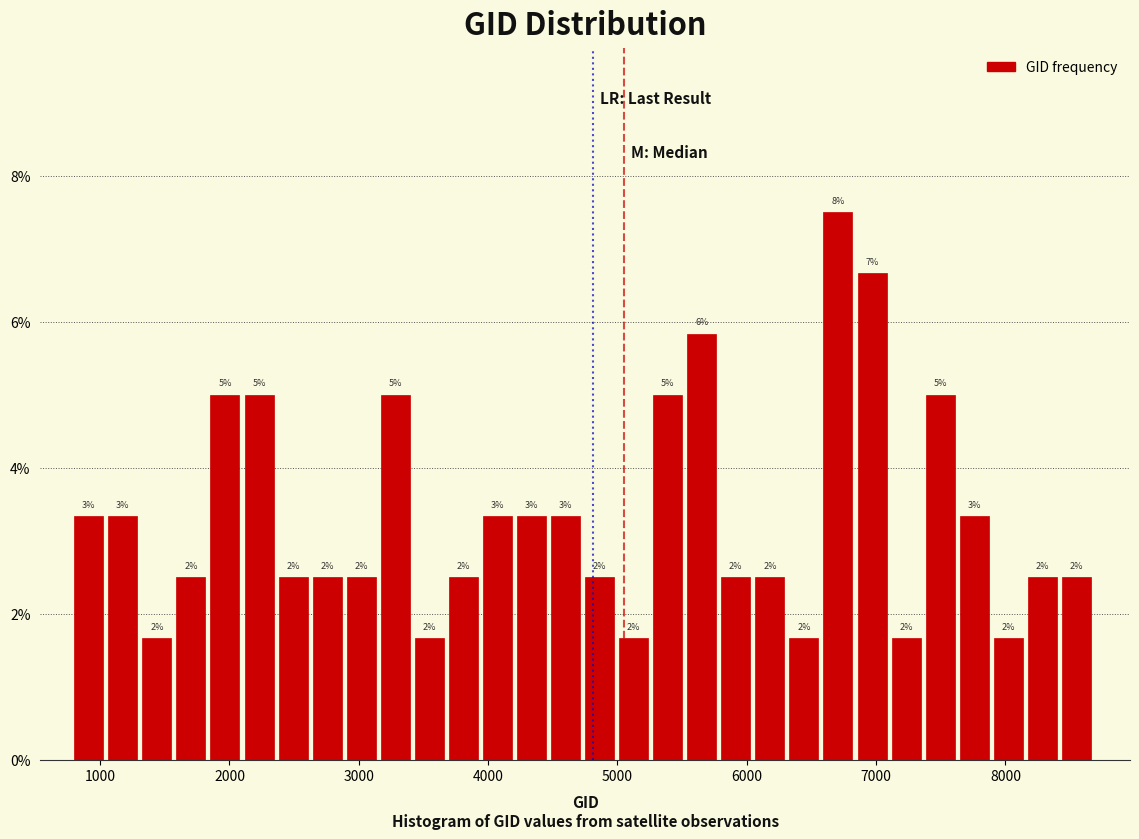

Around what value on the x-axis is the tallest bar? Give the approximate position of its centre, as read against the axis.

6700